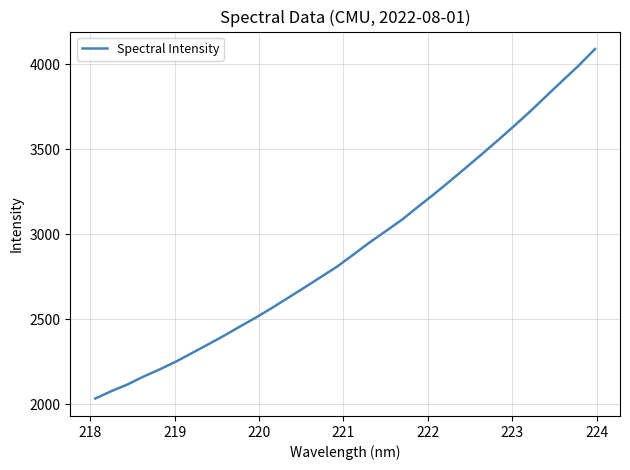

True or false: the data has more than 2 interior local peaks.

False